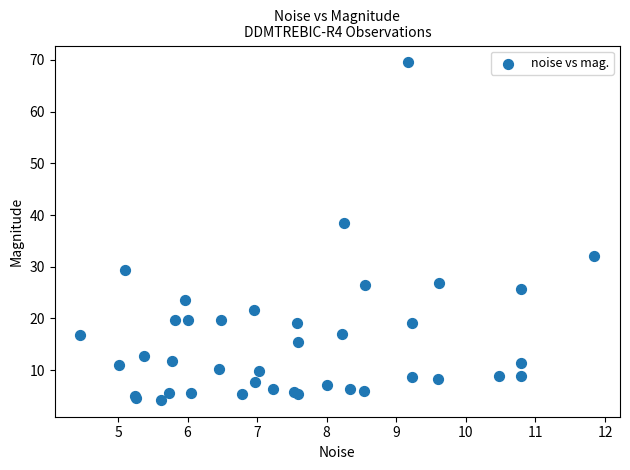

What Y value in the scatter plot is closest to 36?

38.5